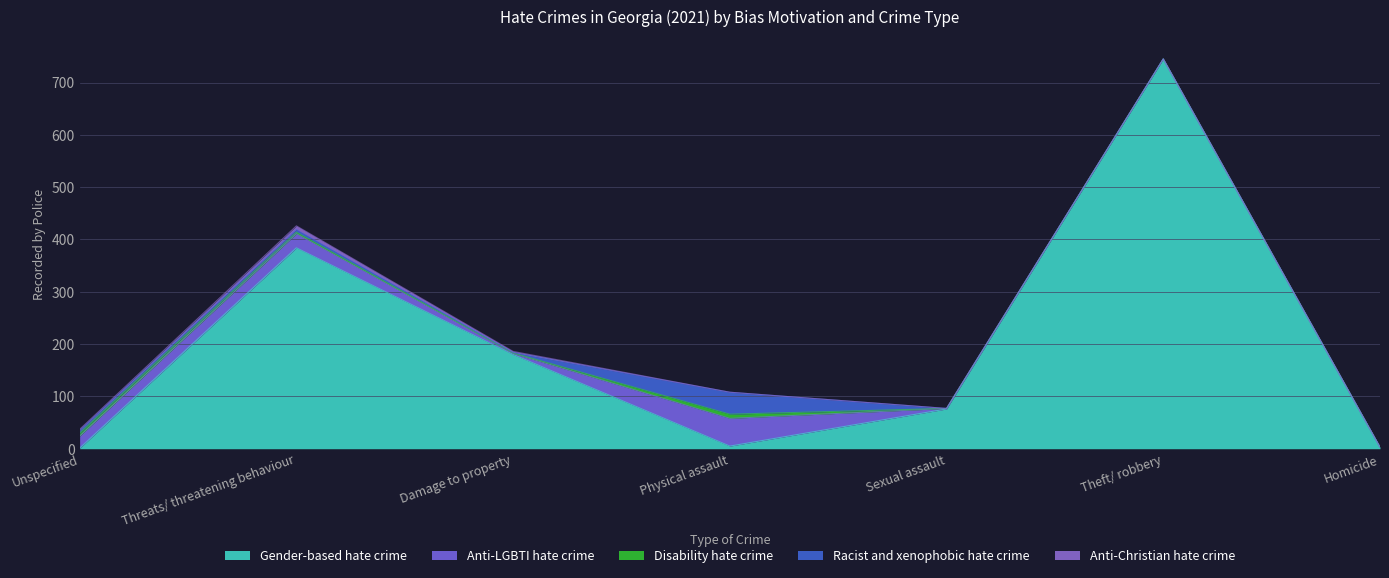

At Theft/ robbery, list the series in order from smallest to largest.

Anti-LGBTI hate crime, Disability hate crime, Racist and xenophobic hate crime, Anti-Christian hate crime, Gender-based hate crime